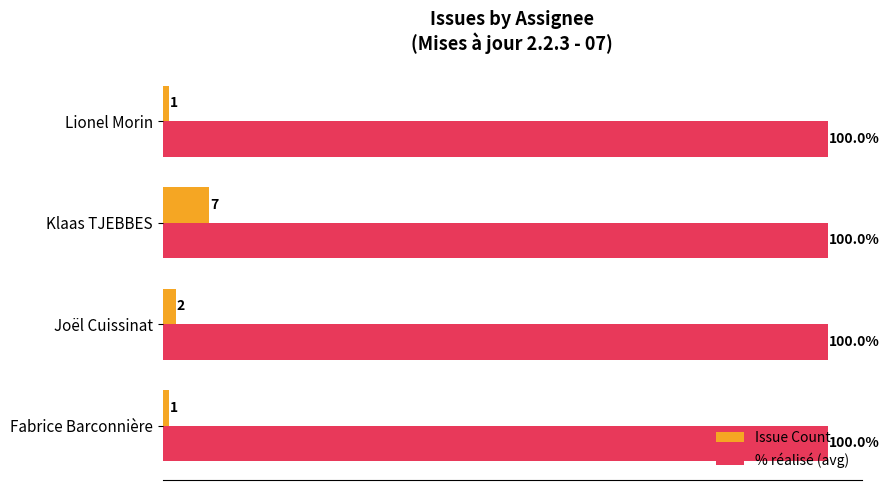

Which series has the widest spread of values?

Issue Count